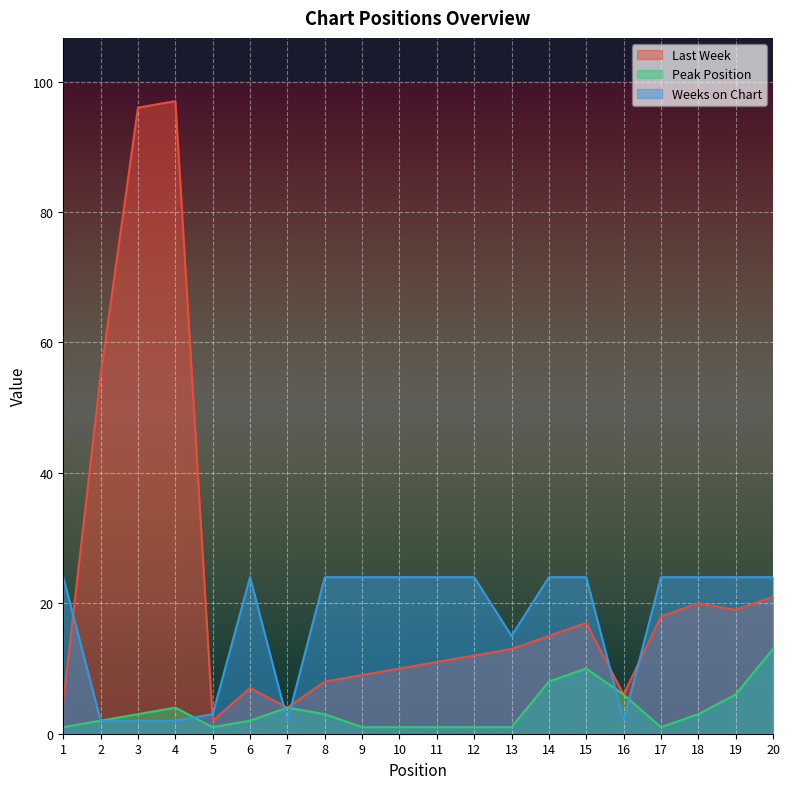

What is the approximate value of Weeks on Chart at 8, to the nearest 10?

20